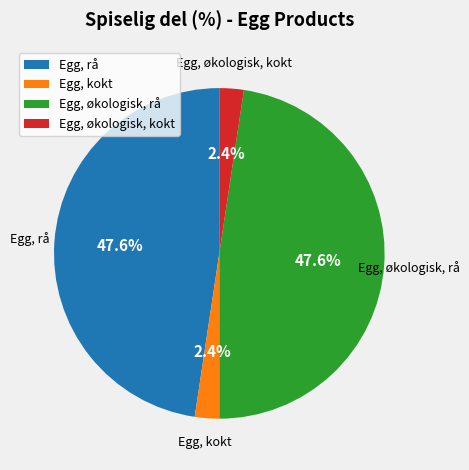

Is there any slice that represents more than half of the pie?

No